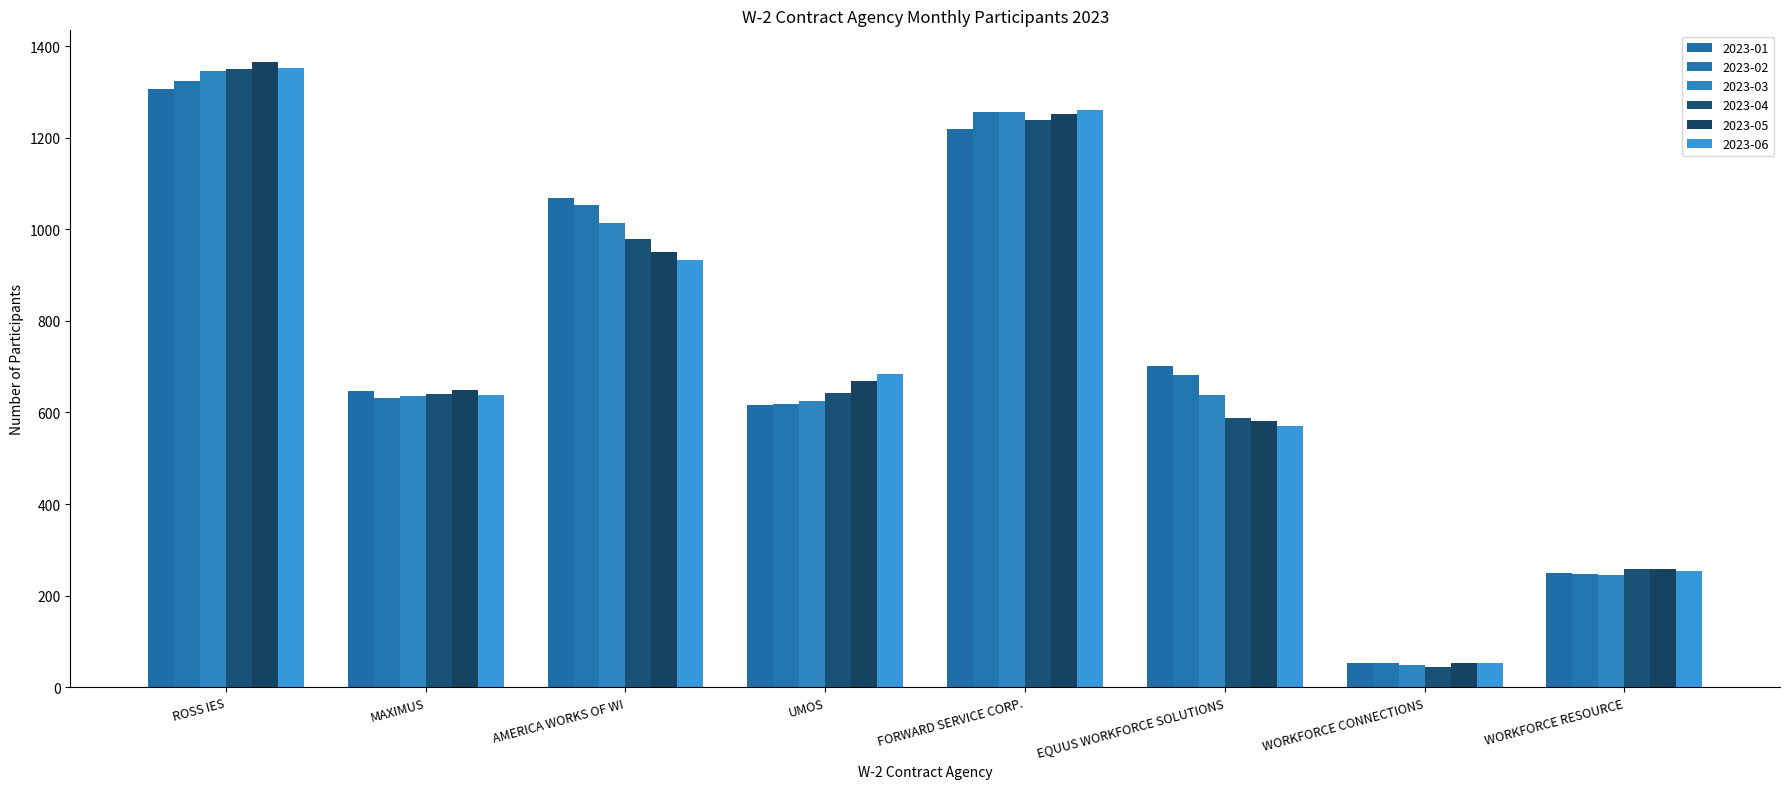

What is the sum of the 2023-03 values at WORKFORCE CONNECTIONS and FORWARD SERVICE CORP.?

1306